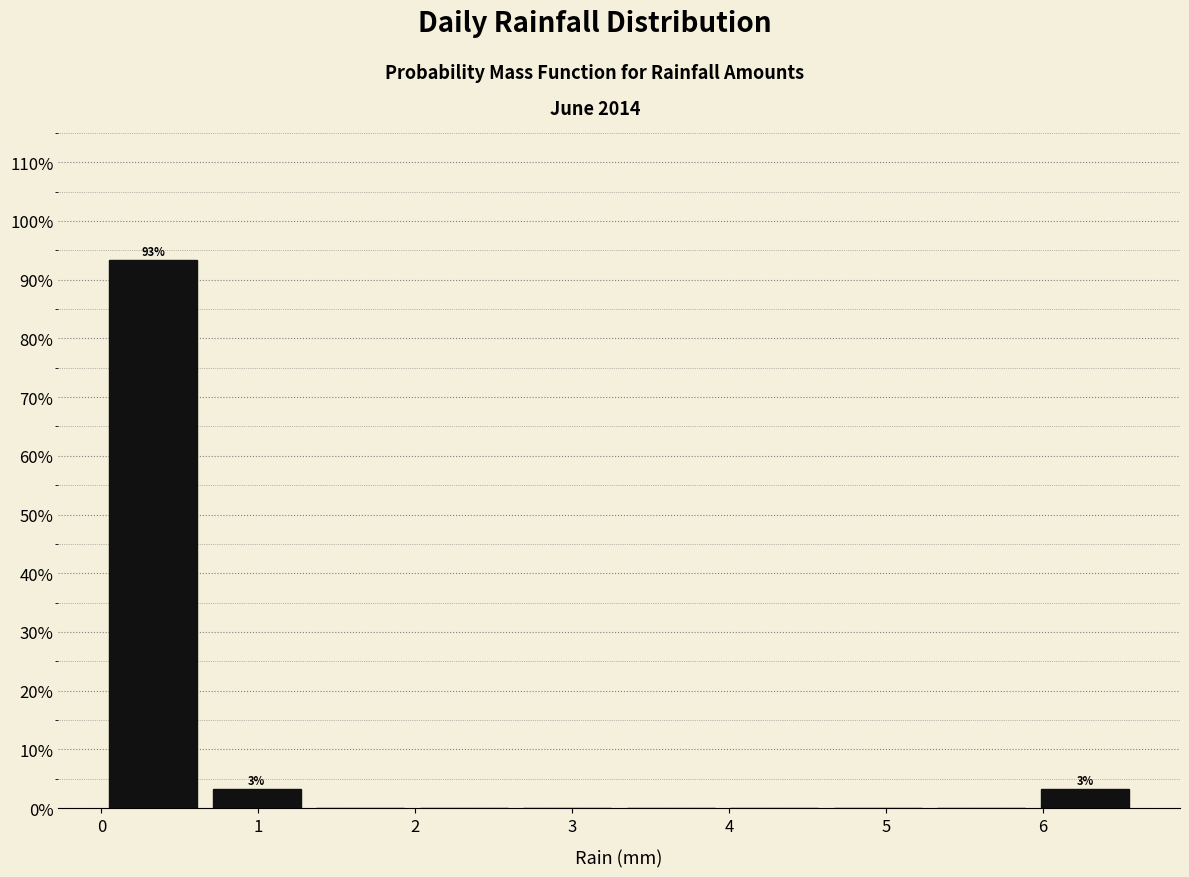

Which range on the x-axis has the tallest bar?

0.00 to 0.66